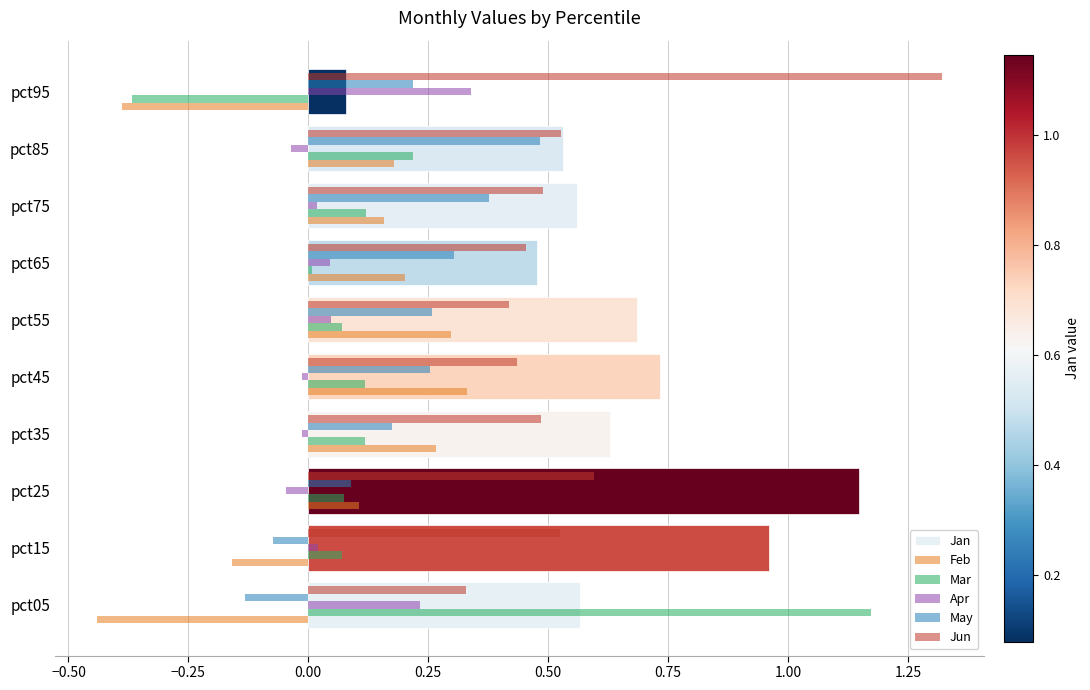

Which series has the largest total across all categories?

Jan